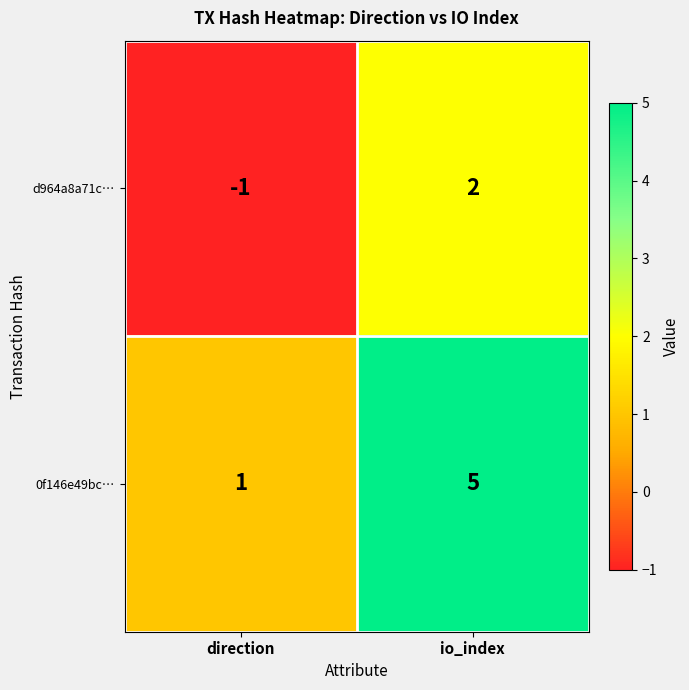

The value of d964a8a71c… at direction is 0. True or false?

False